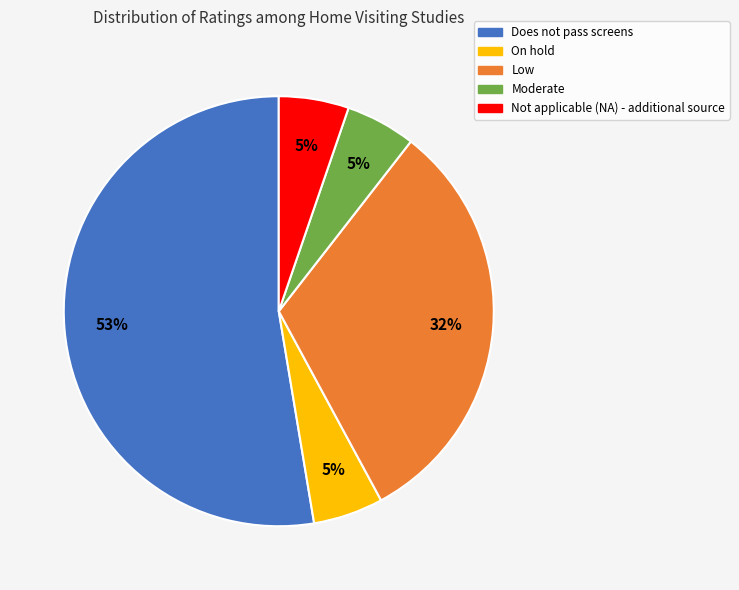

Is it true that On hold is 5% of the pie?

True